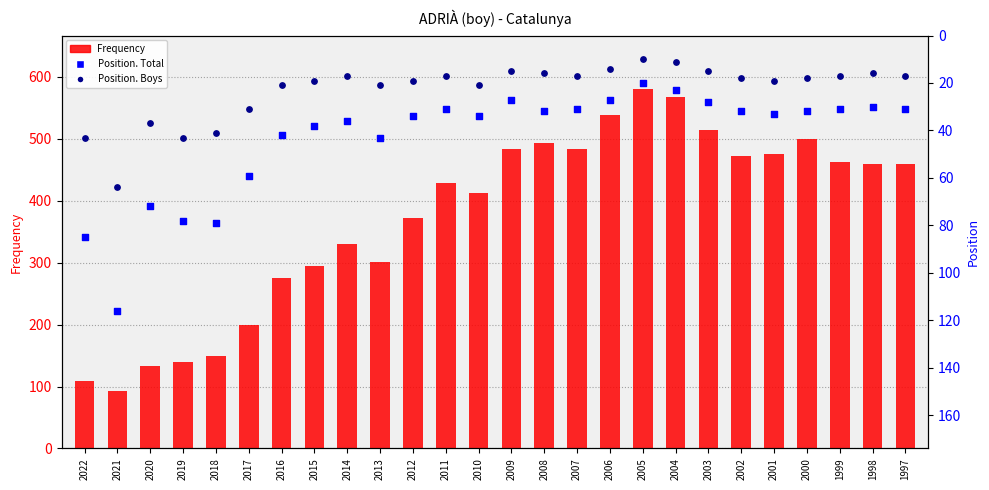

Which series has the largest Y range (max minus min)?

Frequency